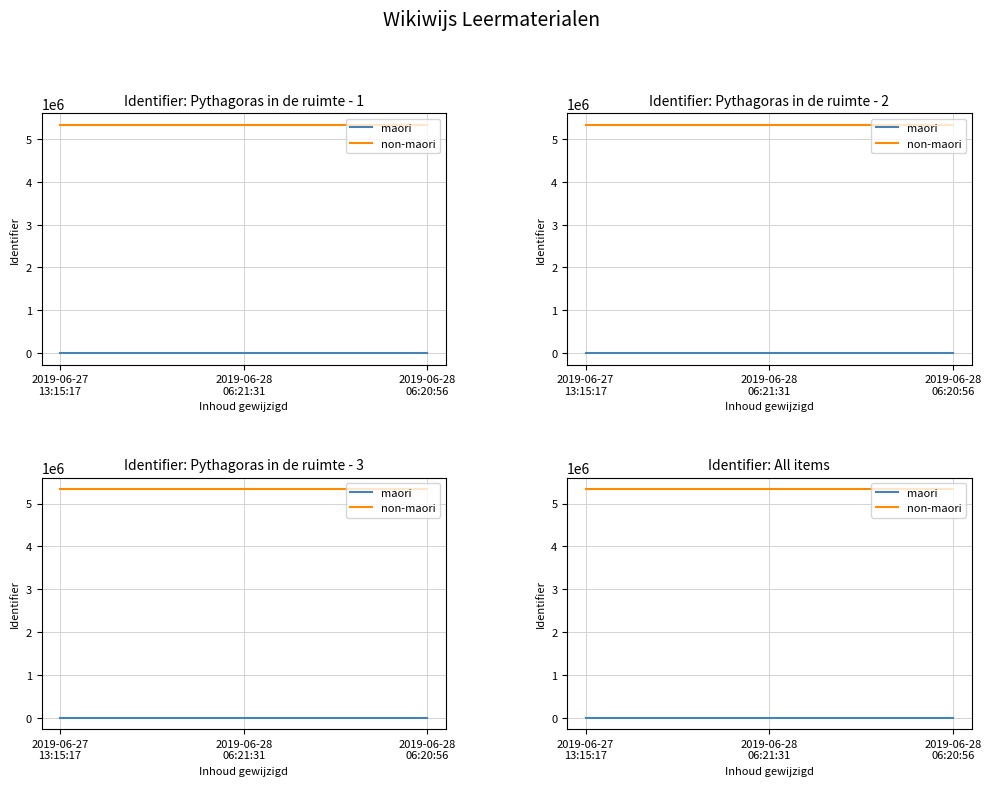

What is the difference between the highest and lowest values at 2019-06-28
06:20:56?

5337066